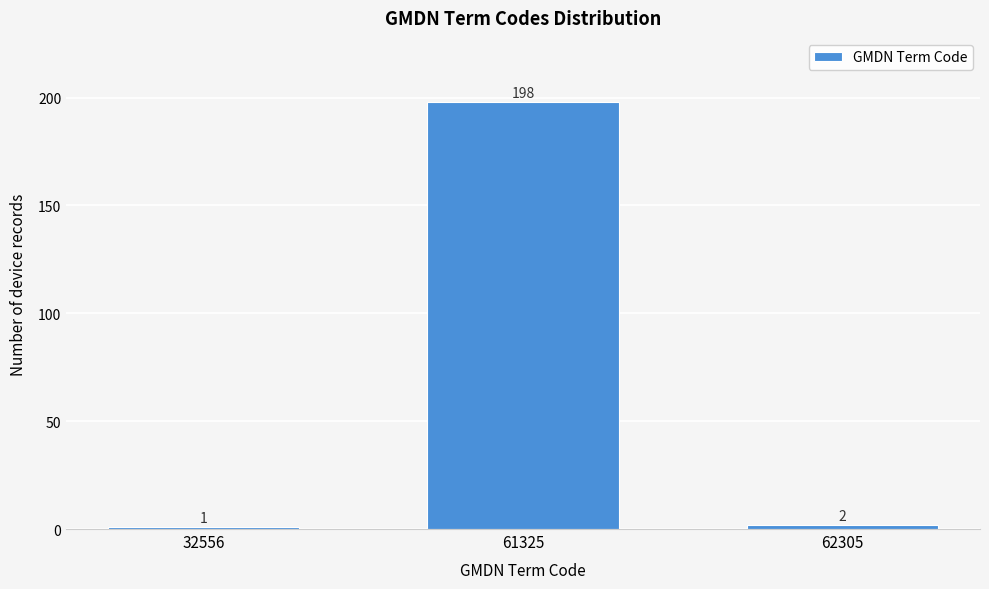

Reading left to right, list all the values displayed in this chart.

1	198	2